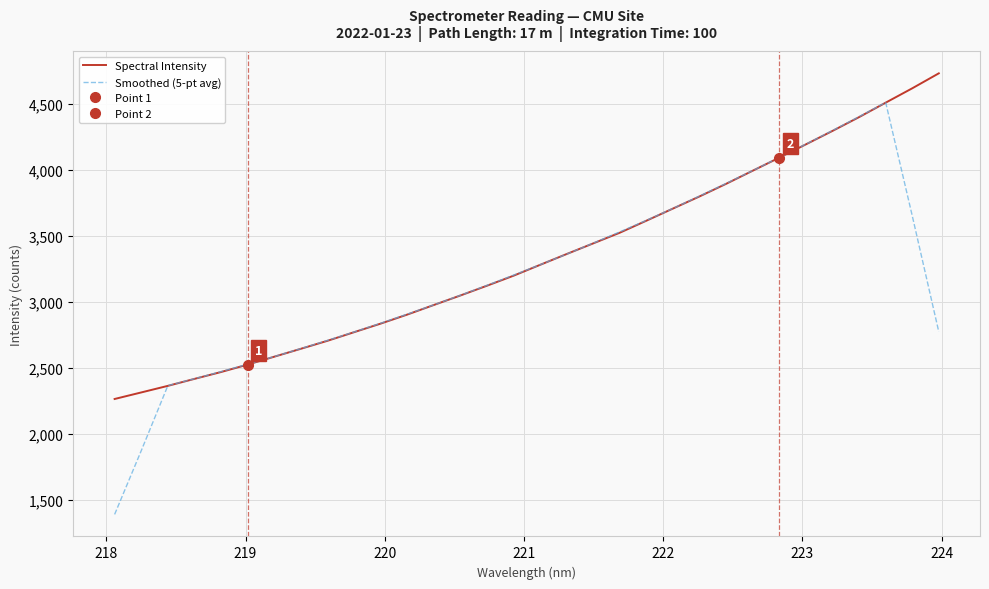

How many data points does each series have?

32